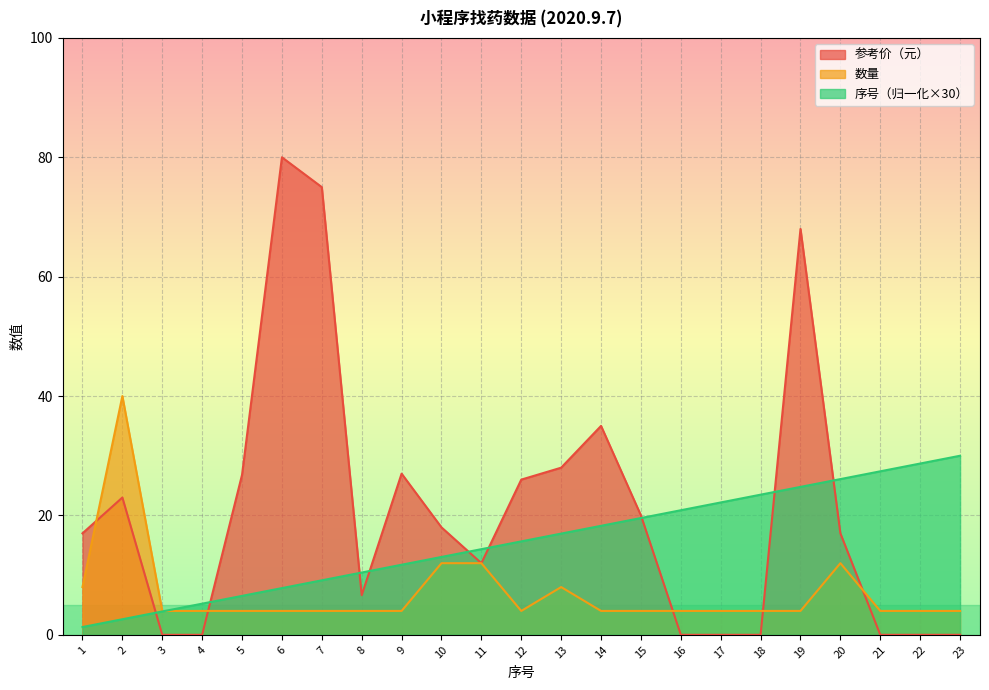

Count the number of categories in the chart.

23